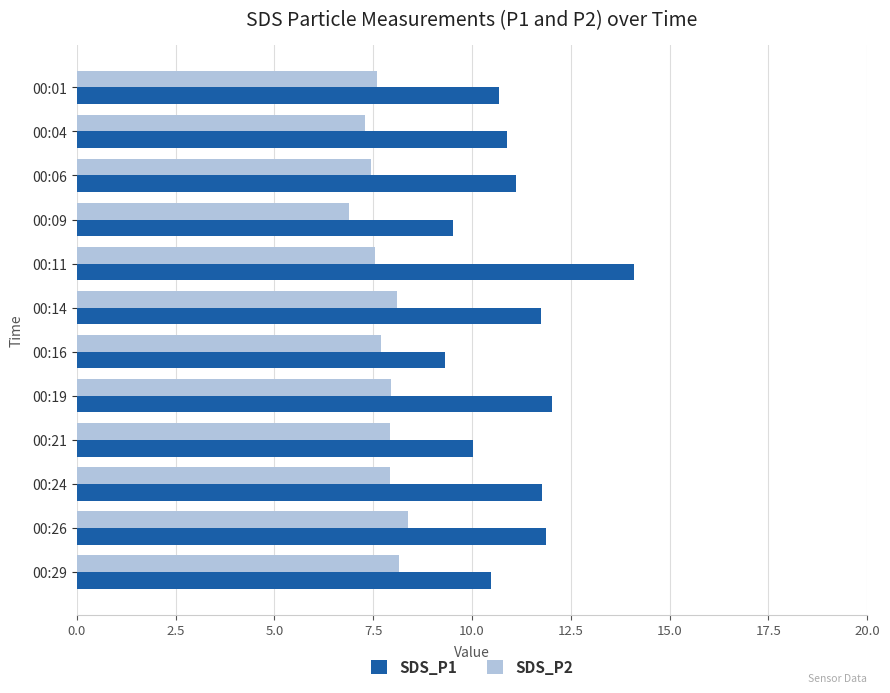

At which category is the sum across all series the highest?

00:11